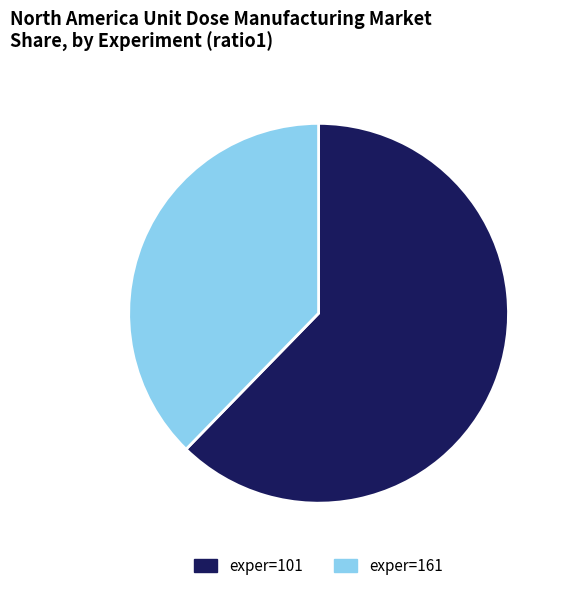

Which slice is the largest?

exper=101